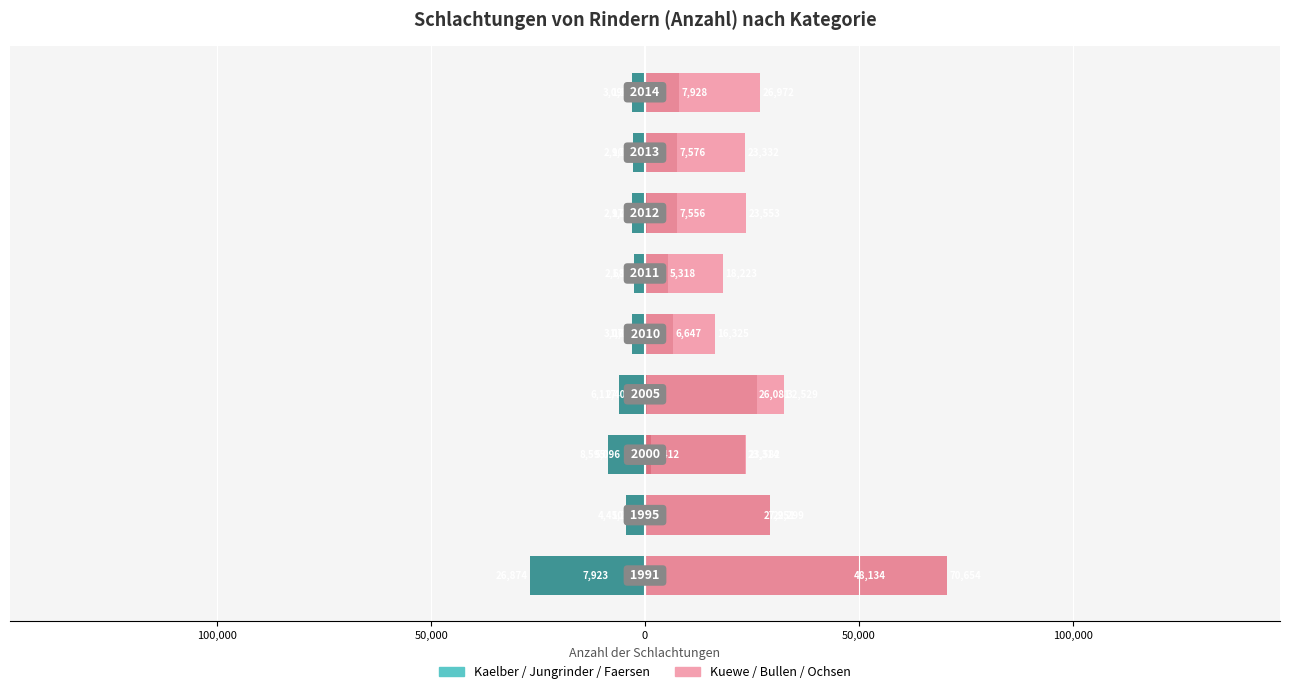

How many groups of bars are there?

9